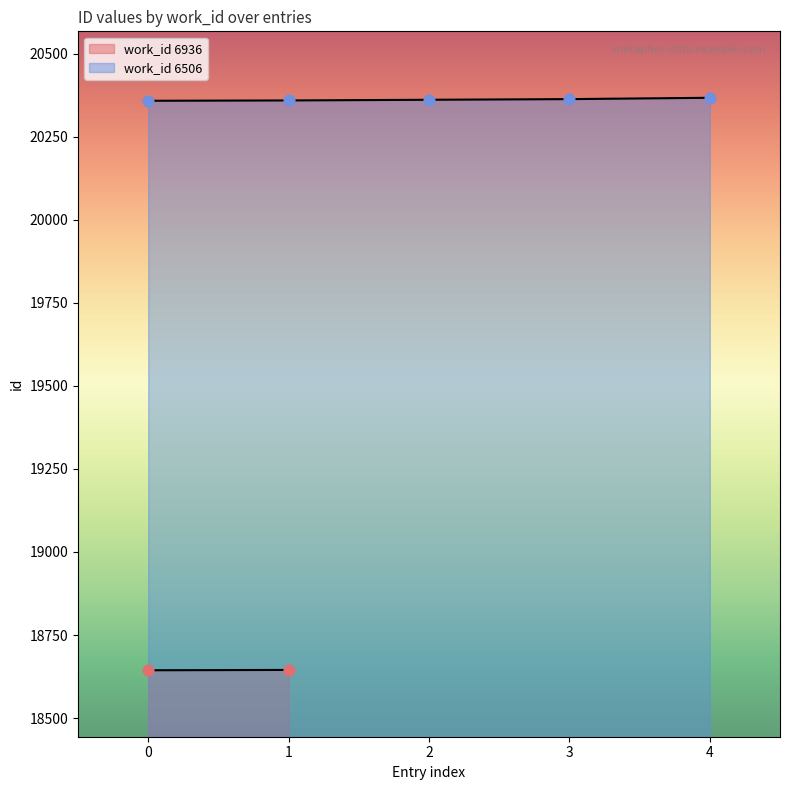

The value of work_id 6506 at 1 is 32777. True or false?

False